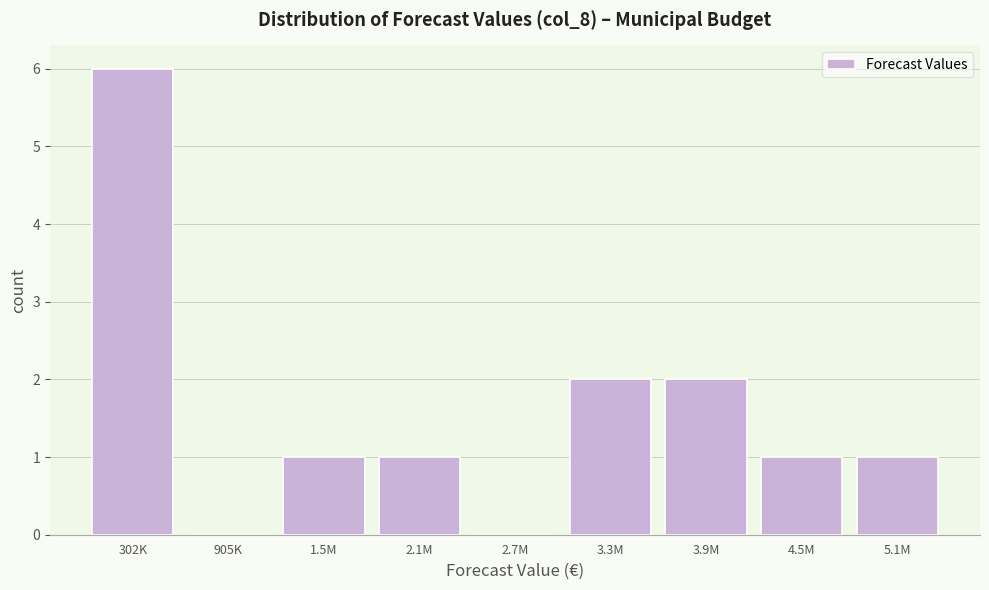

Reading left to right, list all the values displayed in this chart.

302K=6	905K=0	1.5M=1	2.1M=1	2.7M=0	3.3M=2	3.9M=2	4.5M=1	5.1M=1